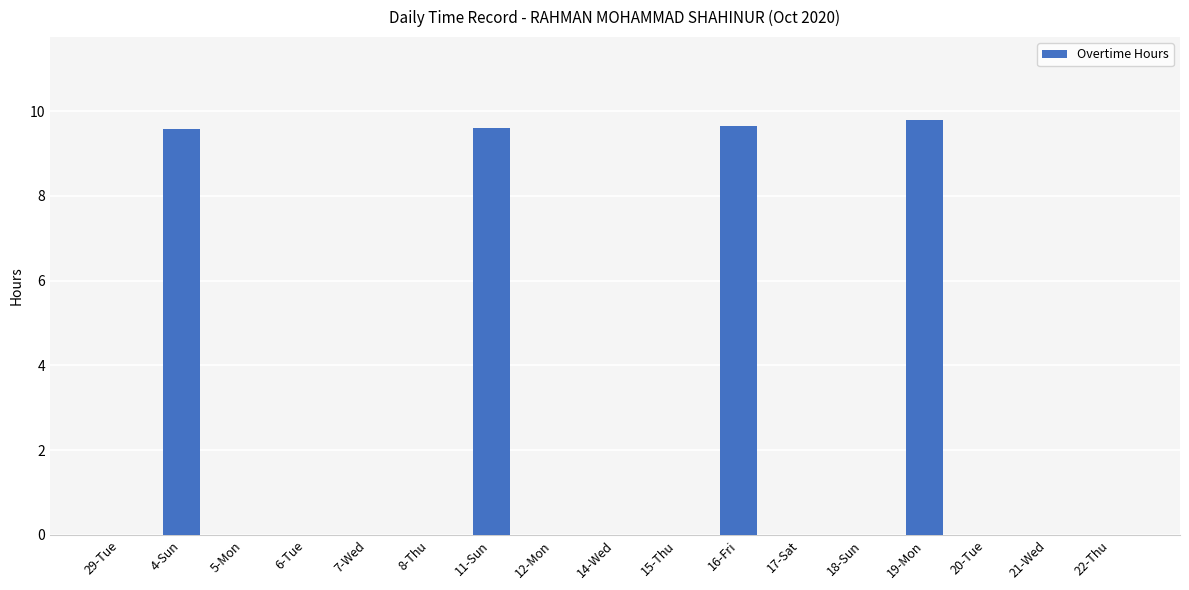

True or false: the data shows 9.8 at 19-Mon.

True